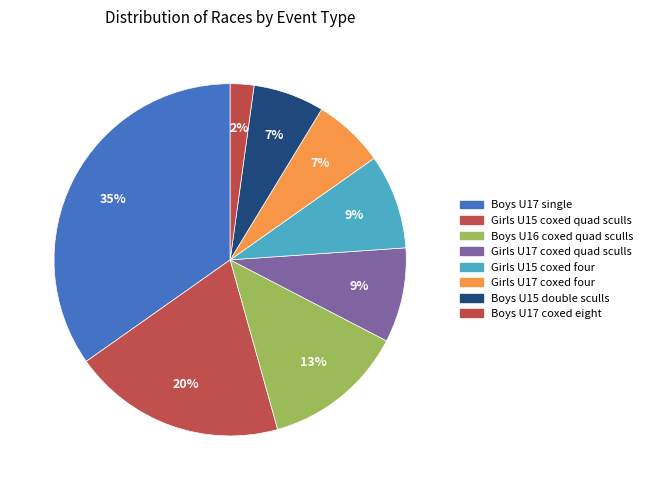

To the nearest percent, what portion does Girls U15 coxed four represent?

9%